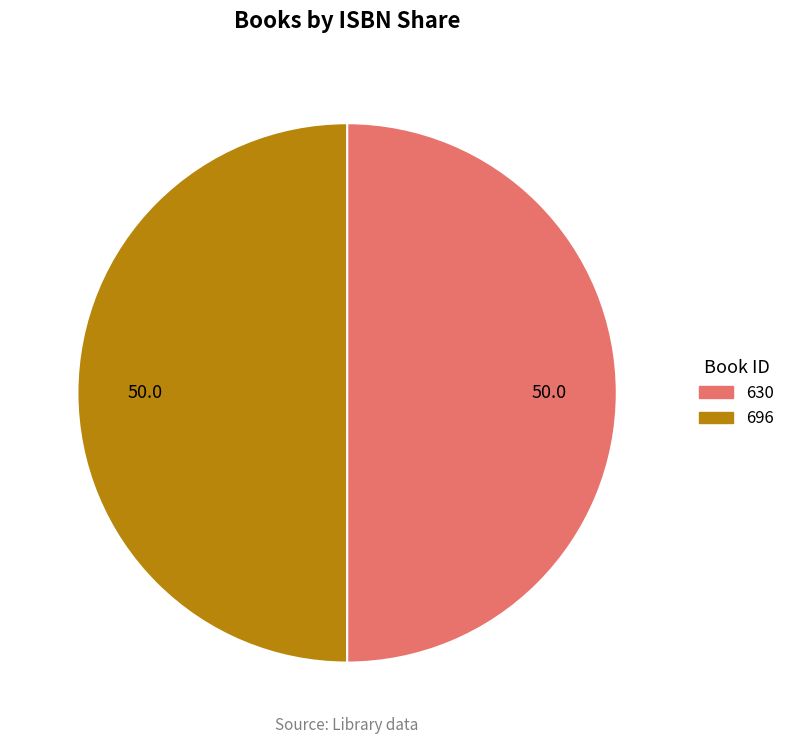

True or false: 630 accounts for 50% of the total.

True